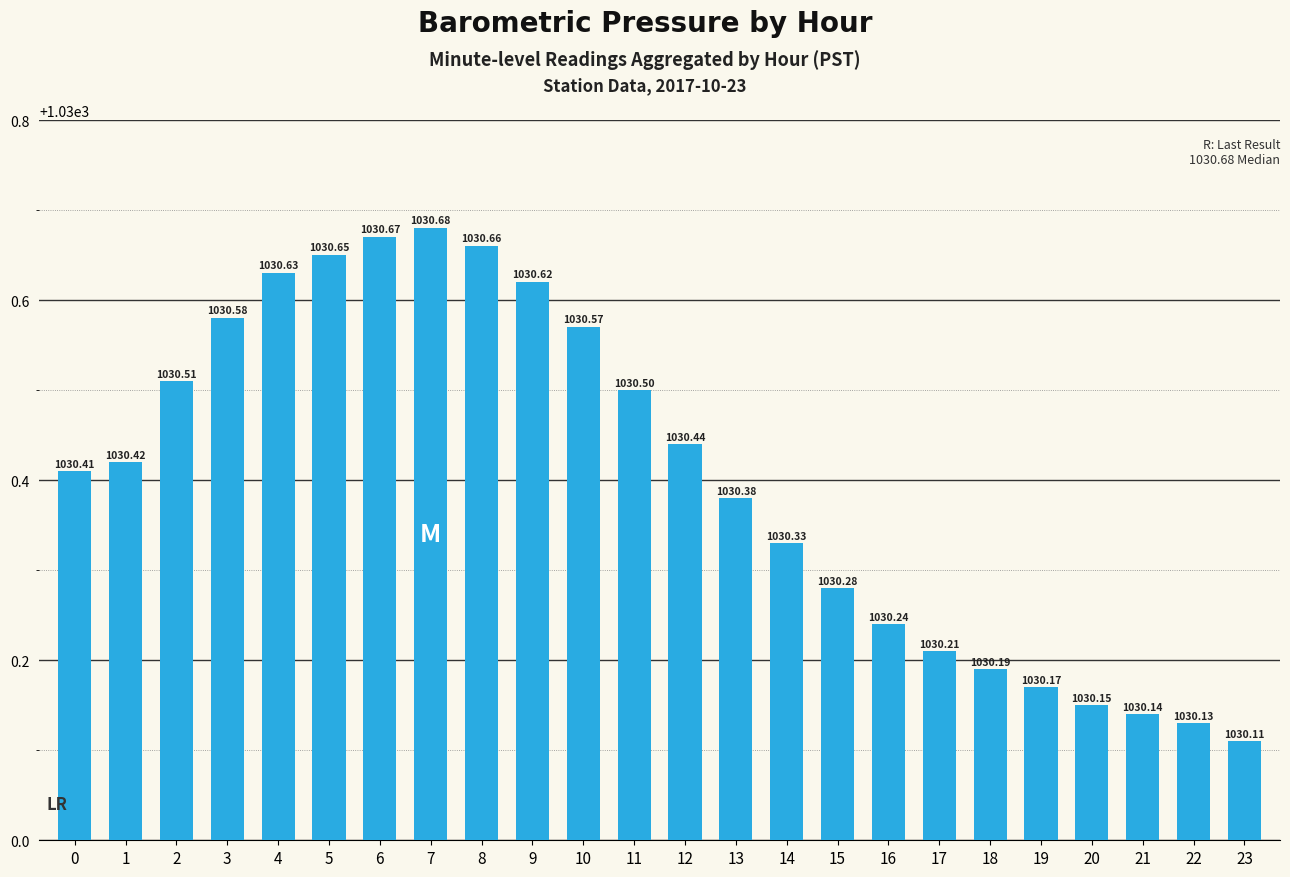

What is the sum of all values?

24729.7